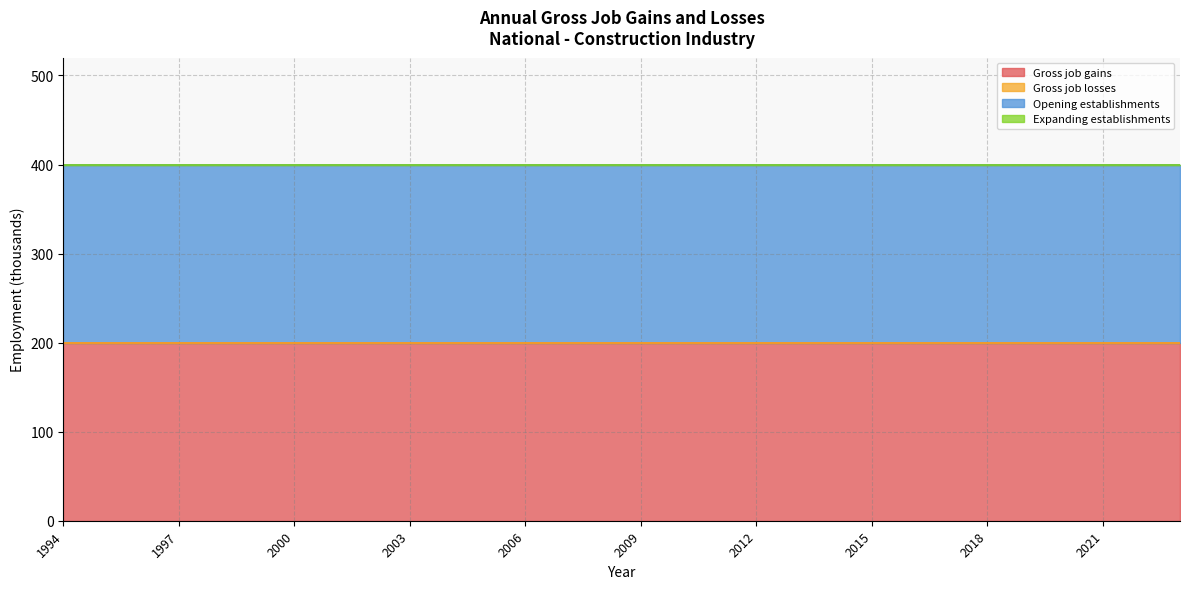

How many lines are shown in the chart?

4